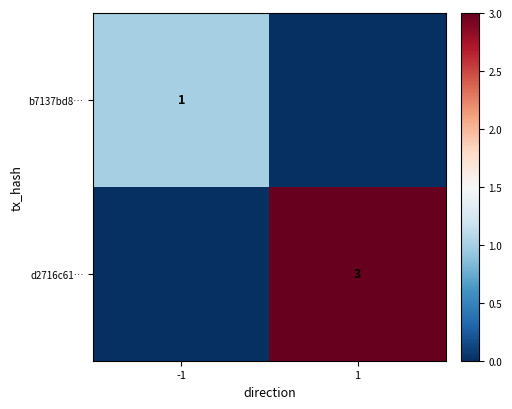

The d2716c61… series shows 3 at 1. True or false?

True